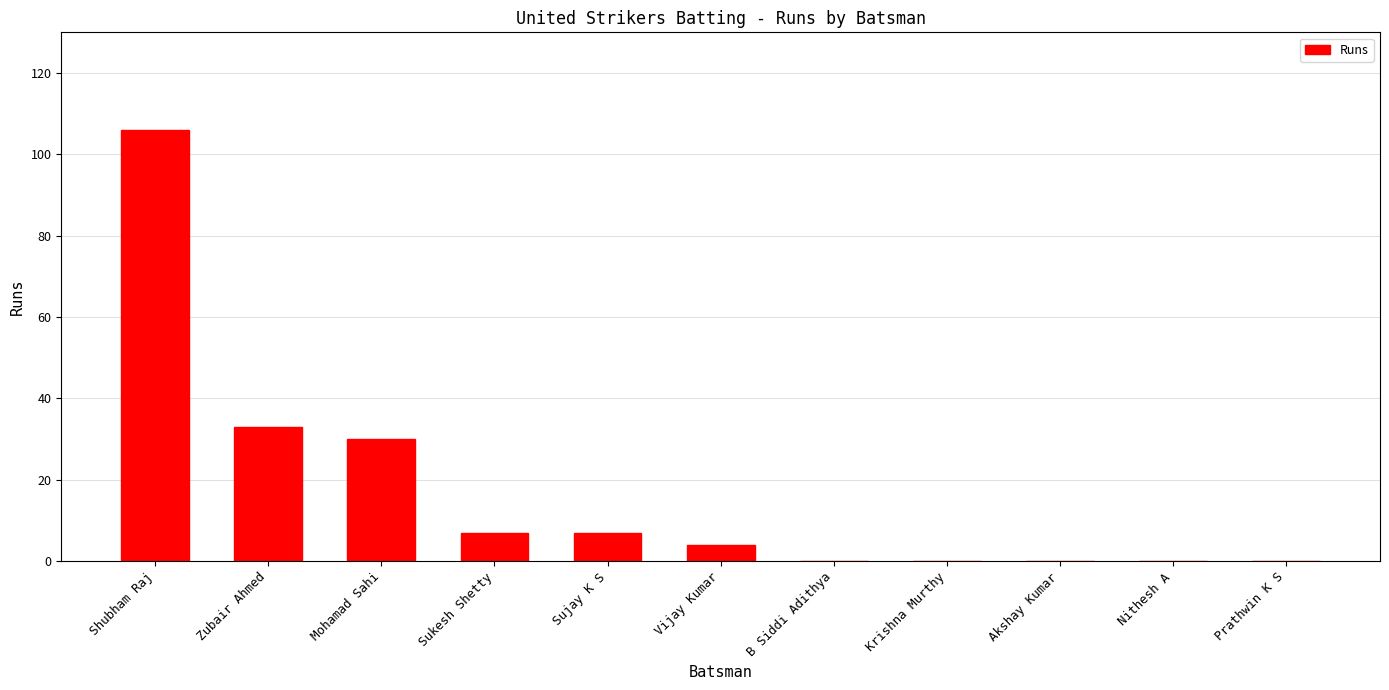

Reading left to right, what are all the values shown in this chart?

Shubham Raj=106	Zubair Ahmed=33	Mohamad Sahi=30	Sukesh Shetty=7	Sujay K S=7	Vijay Kumar=4	B Siddi Adithya=0	Krishna Murthy=0	Akshay Kumar=0	Nithesh A=0	Prathwin K S=0